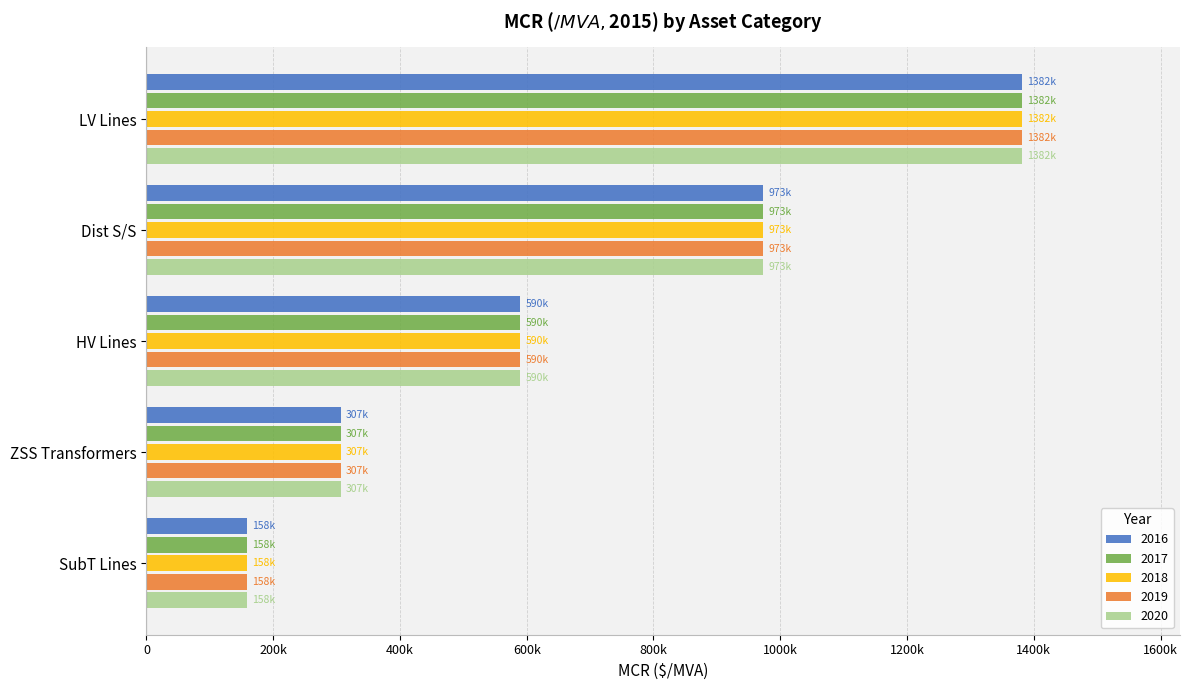

What are all the series names shown in the legend?

2016, 2017, 2018, 2019, 2020